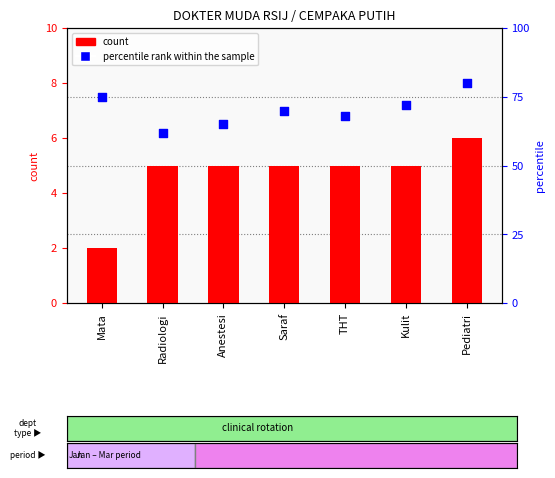

Which series reaches the minimum Y coordinate?

count